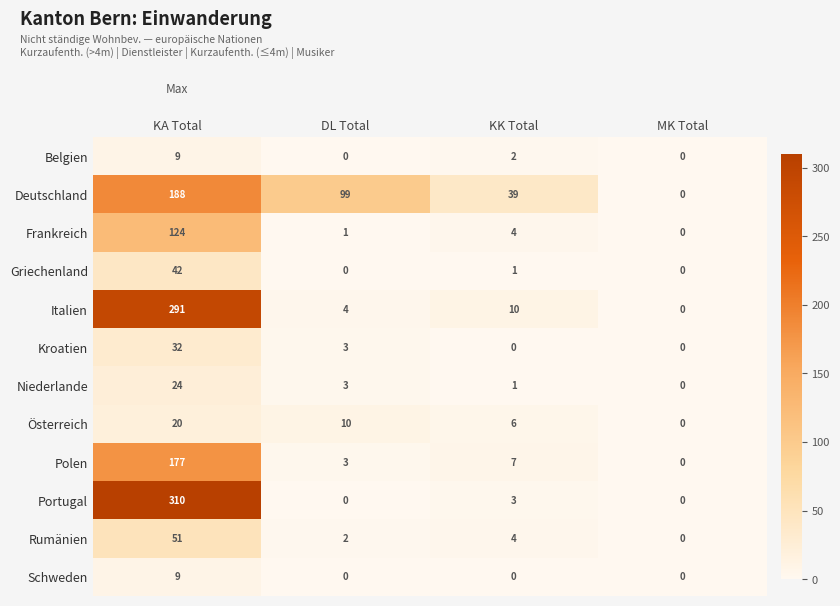

What is the spread (max minus min) of values at KK Total?

39